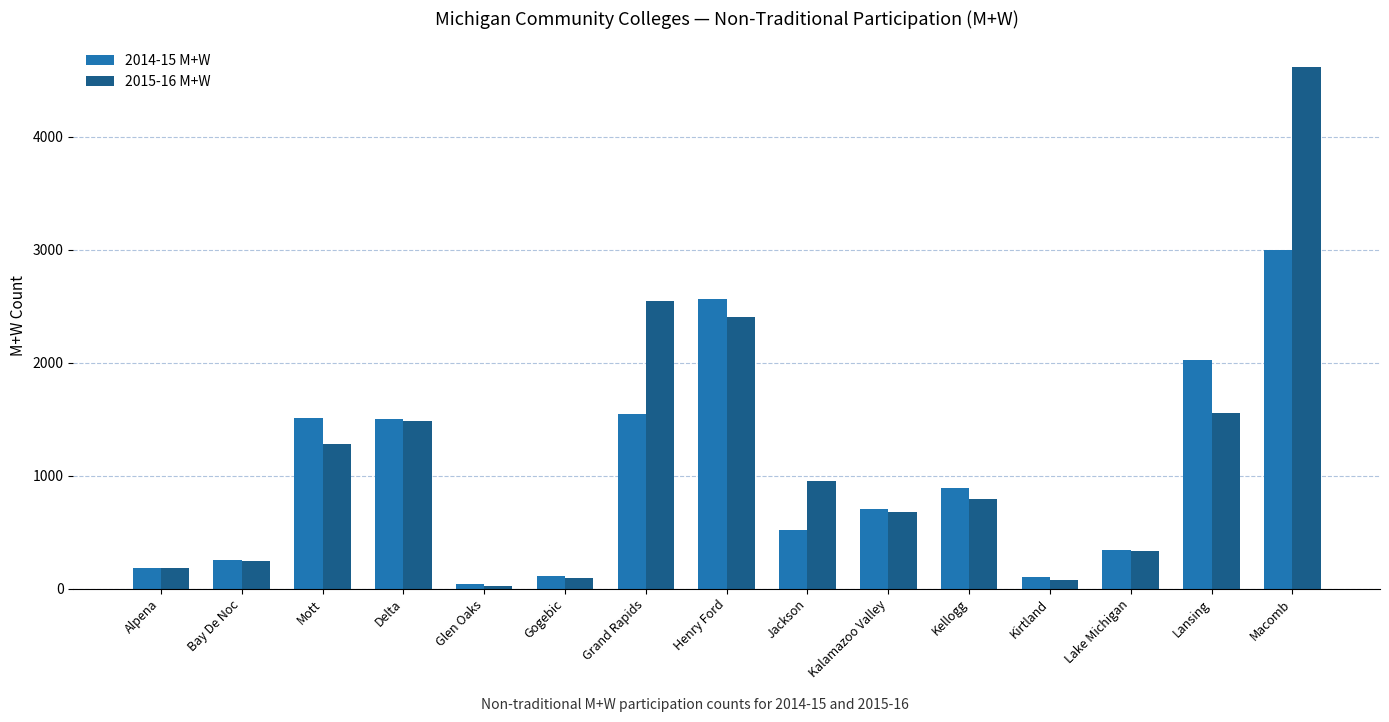

Which series has the largest range (max minus min)?

2015-16 M+W